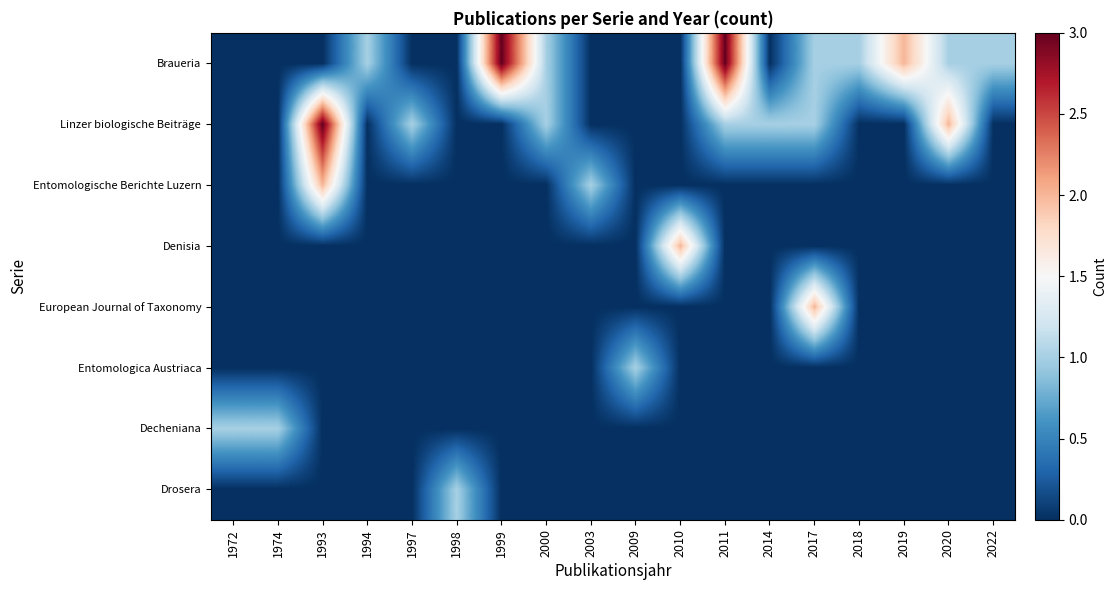

Which series has the largest total across all categories?

Braueria